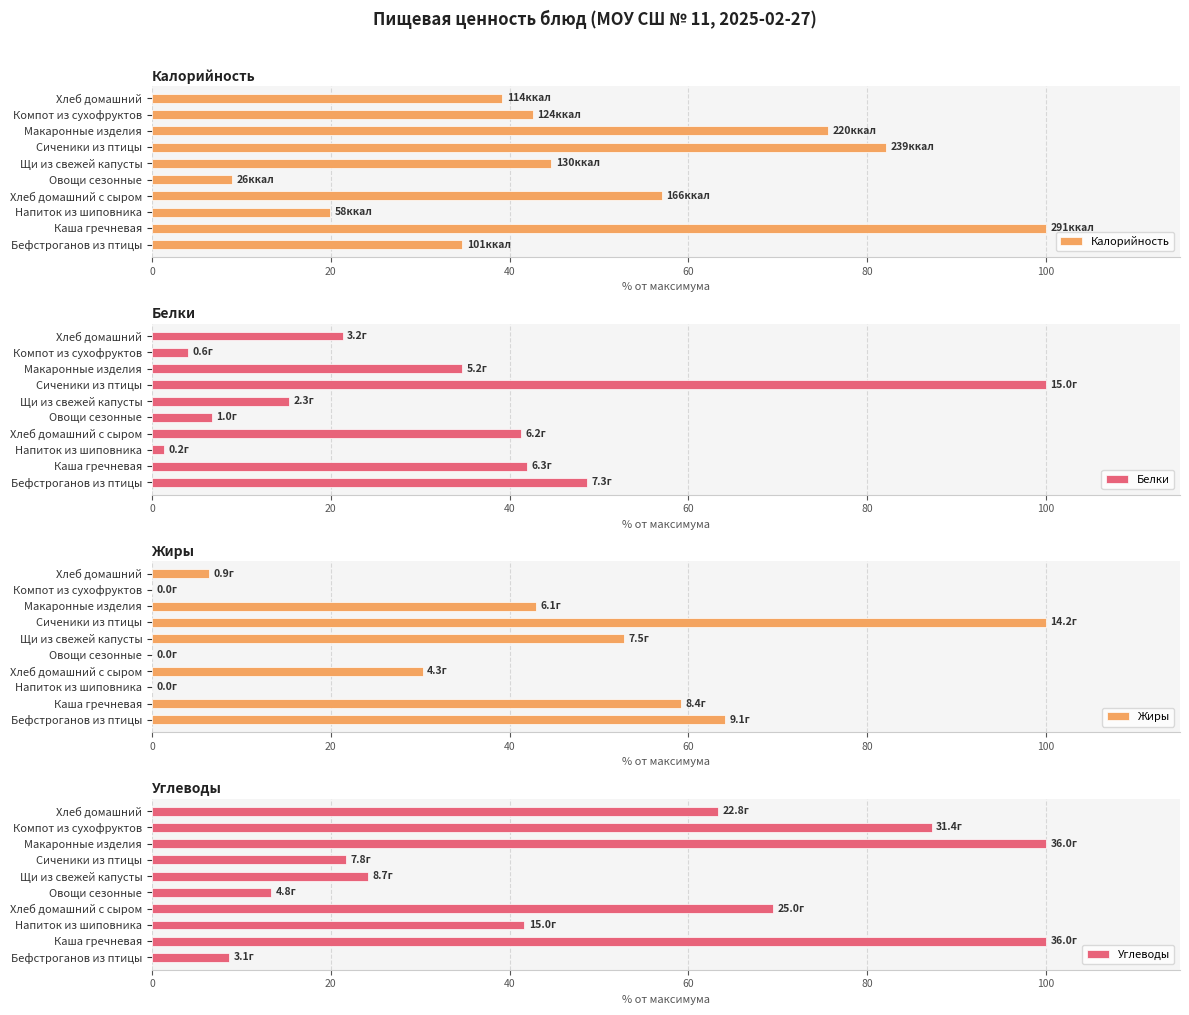

How many groups of bars are there?

10